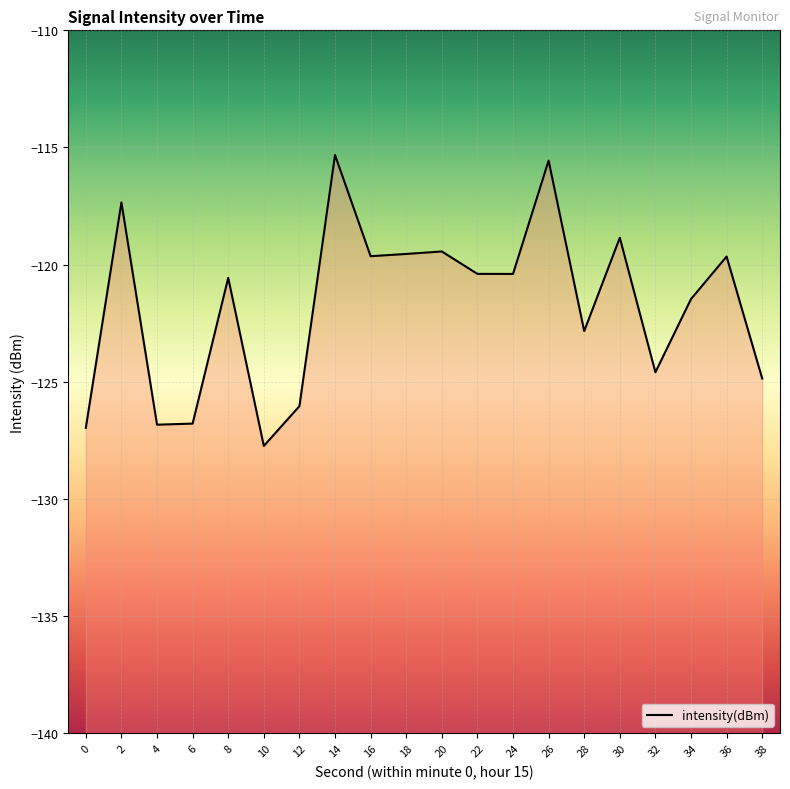

What is the difference between the second highest and minimum values?

12.2